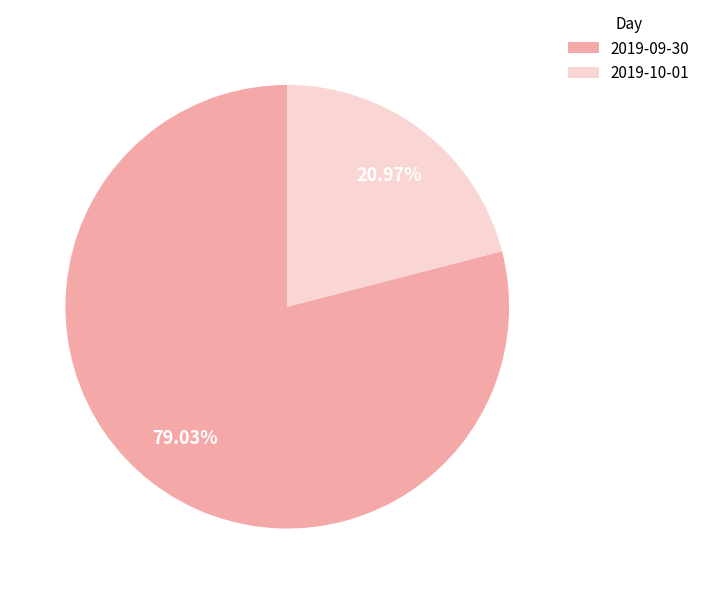

Approximately how many times larger is the value at 2019-10-01 compared to 2019-09-30?

0.3